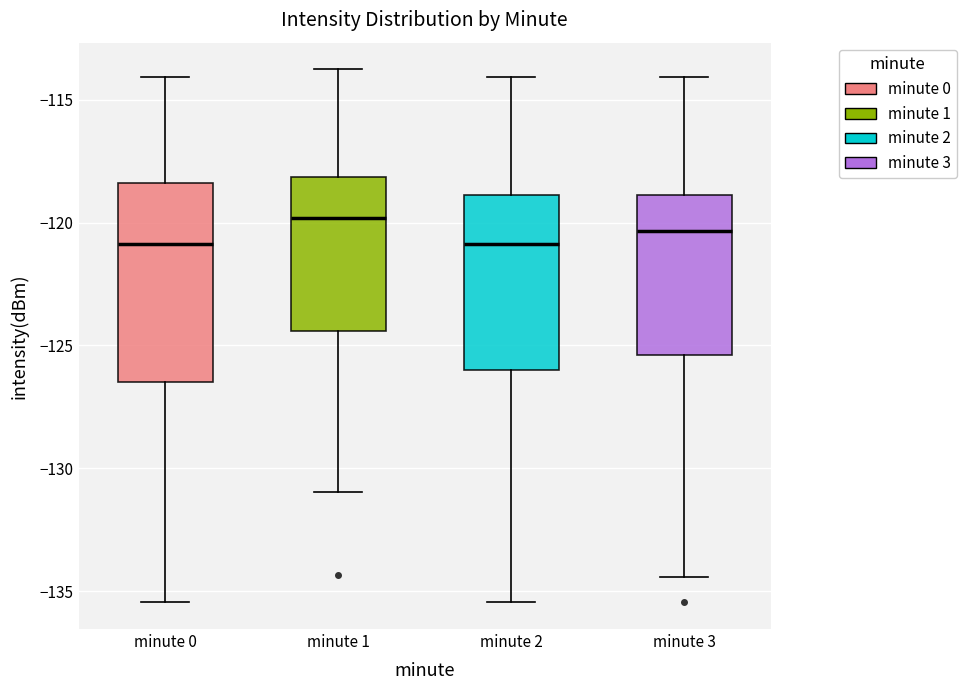

Reading left to right, read every box against the y-axis: the position of its median line, the range the box covers, and the ends of its whiskers. The values are not printed on the chart, so give them approximately, as read against the axis.

minute 0: median -121.0, box -126.5 to -118.5, whiskers -135.5 to -114.0
minute 1: median -120.0, box -124.5 to -118.0, whiskers -131.0 to -114.0
minute 2: median -121.0, box -126.0 to -119.0, whiskers -135.5 to -114.0
minute 3: median -120.5, box -125.5 to -119.0, whiskers -134.5 to -114.0